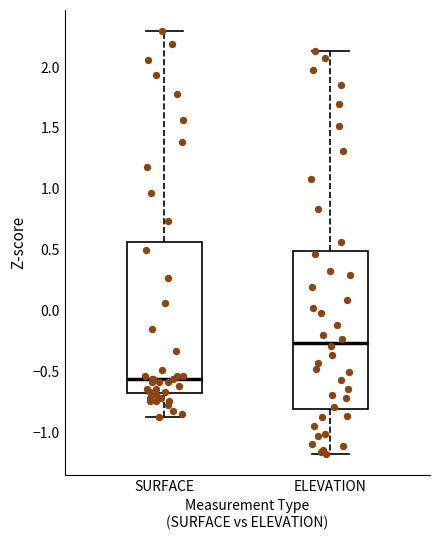

Where does the lower whisker of the box for ELEVATION end on the y-axis? The values are not printed on the chart, so give them approximately, as read against the axis.

-1.15